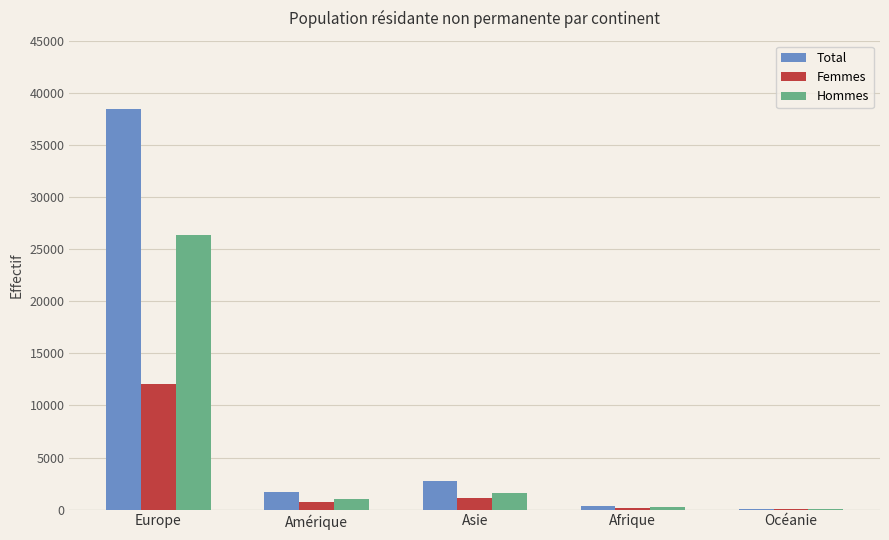

Which category has the highest value in the Femmes series?

Europe